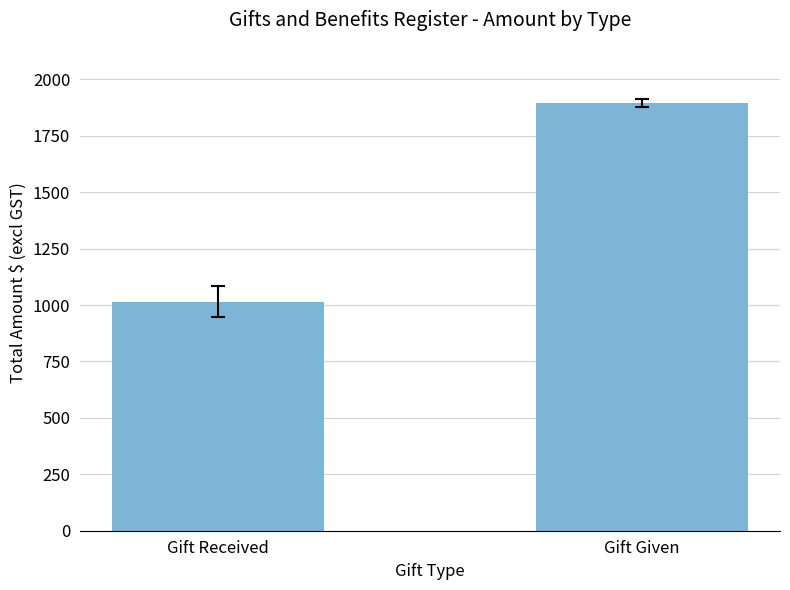

Which has a higher value, Gift Given or Gift Received?

Gift Given